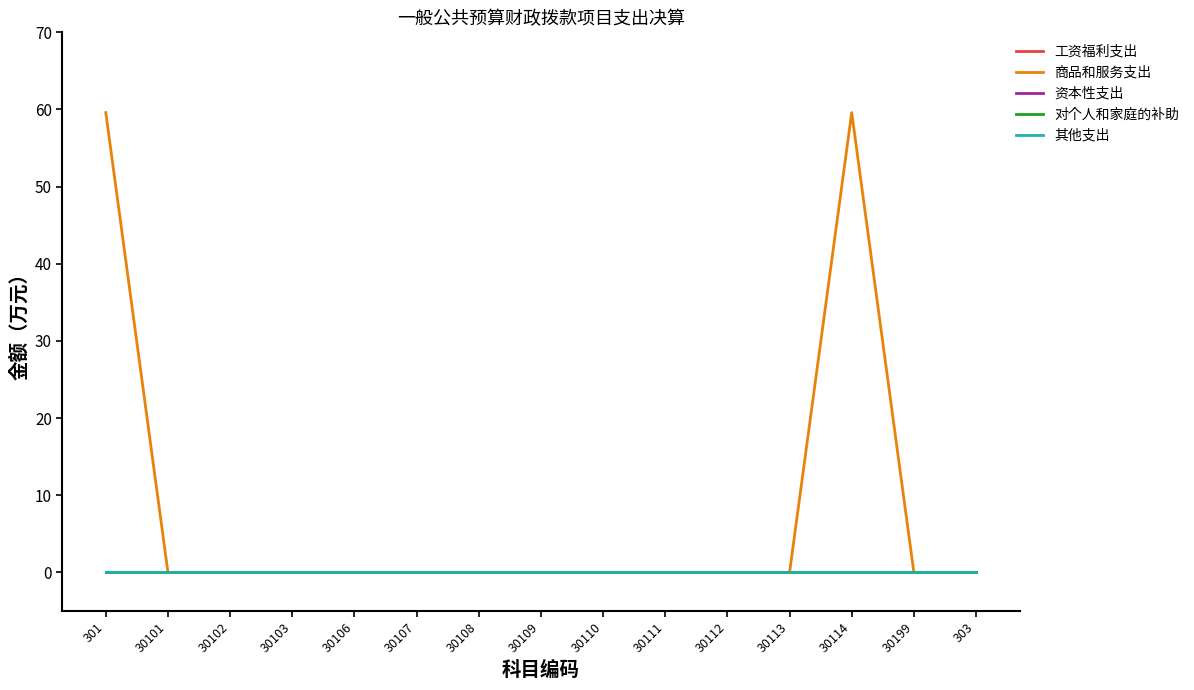

Is the value of 对个人和家庭的补助 at 30111 greater than the value of 资本性支出 at 30103?

No